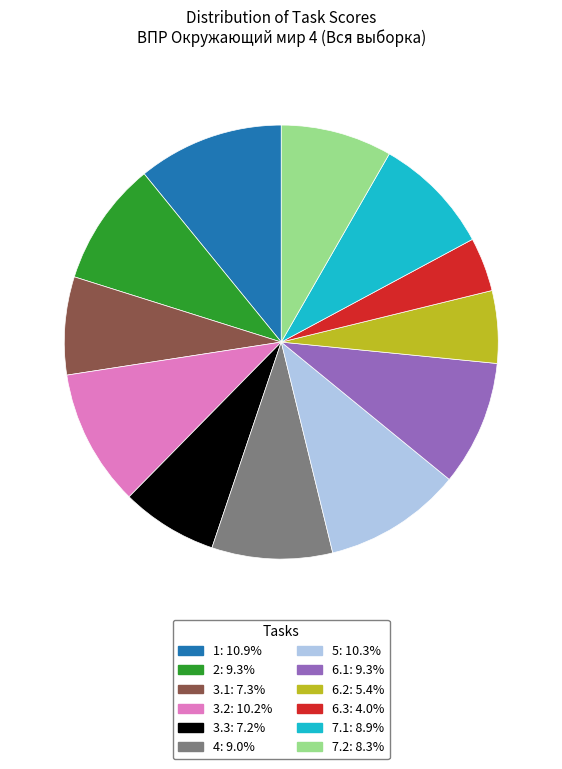

Combined, do 7.2 and 5 account for over 50%?

No